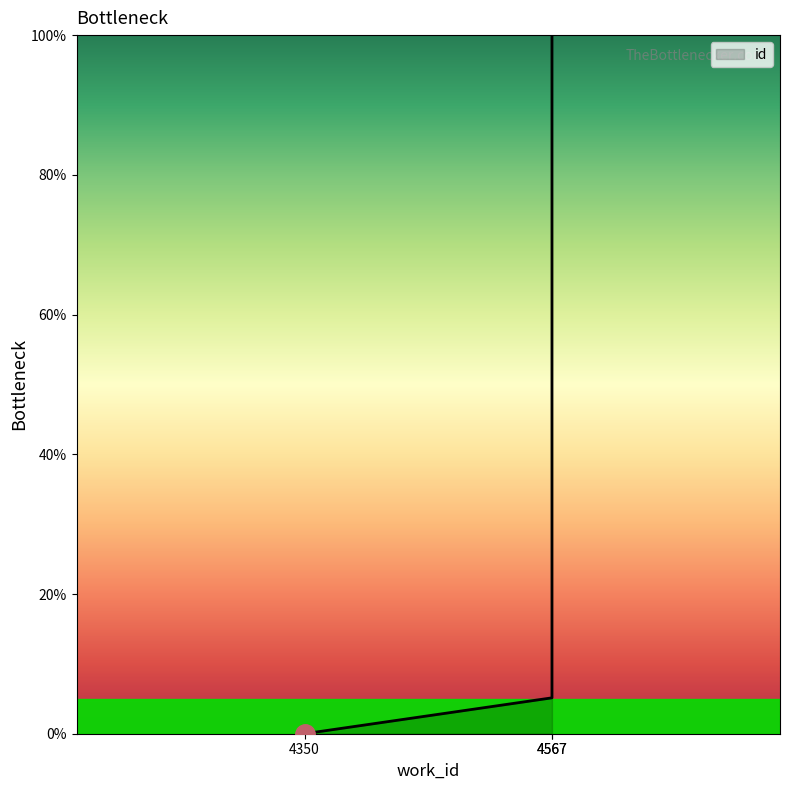

True or false: the data shows 100.0 at 4567.

True